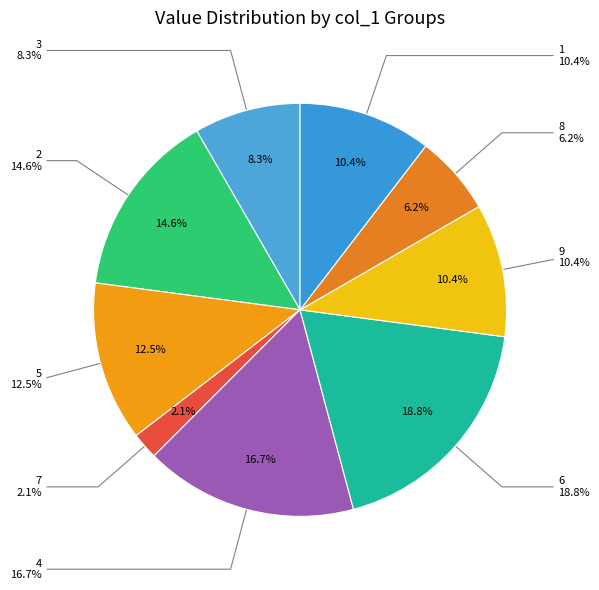

To the nearest percent, what percentage of the pie is 6?

19%